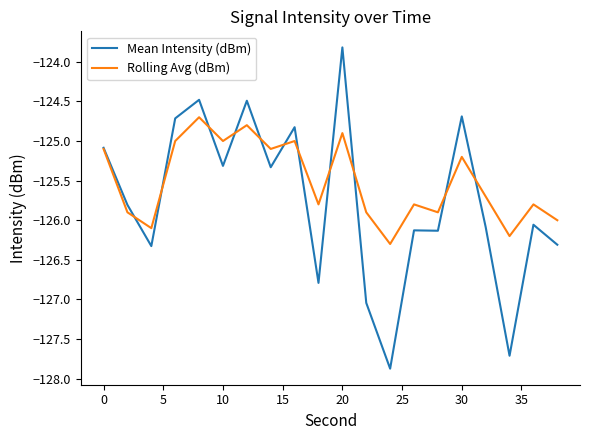

Which series has the largest range (max minus min)?

Mean Intensity (dBm)